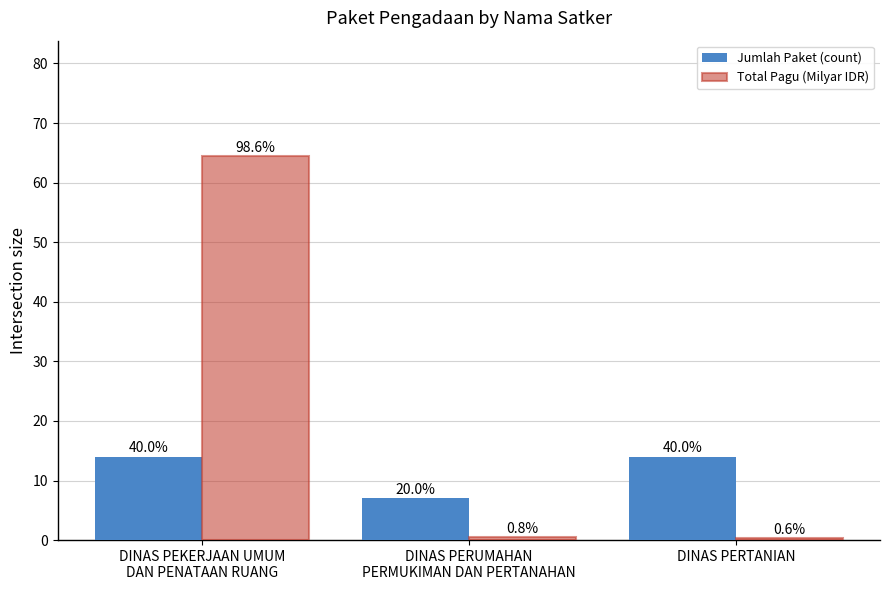

How many groups of bars are there?

3